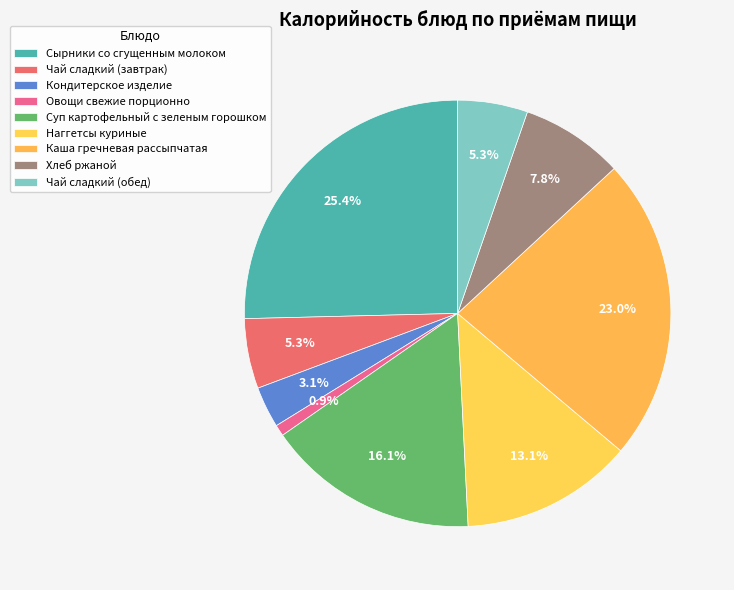

What percentage is the Чай сладкий (завтрак) slice, to the nearest percent?

5%